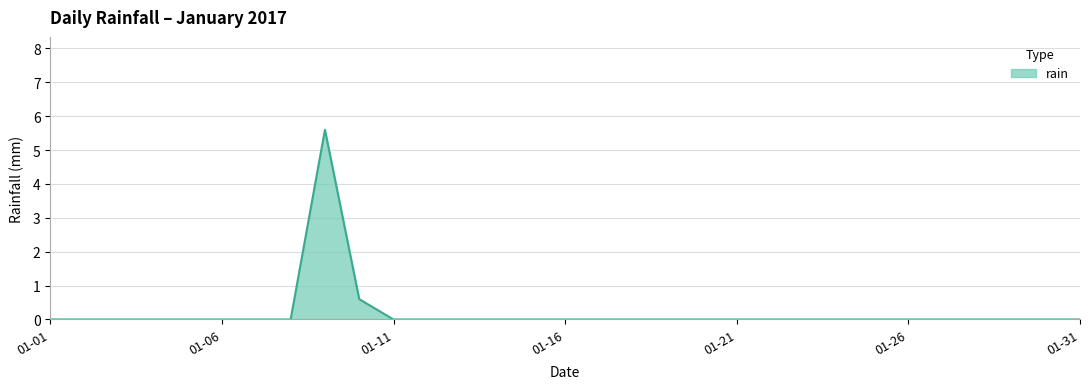

What is the difference between the maximum and minimum values?

5.6